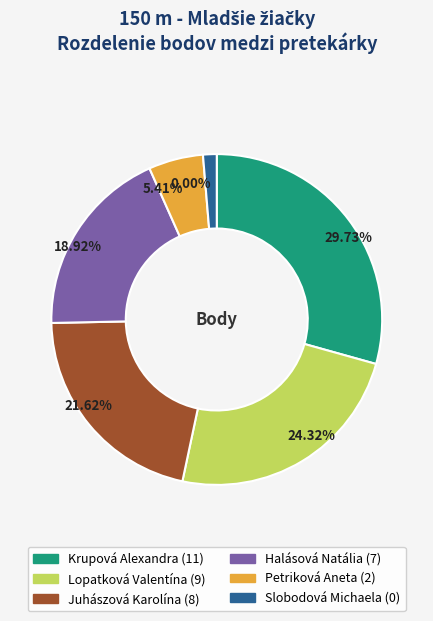

To the nearest percent, what percentage of the pie is Lopatková Valentína?

24%